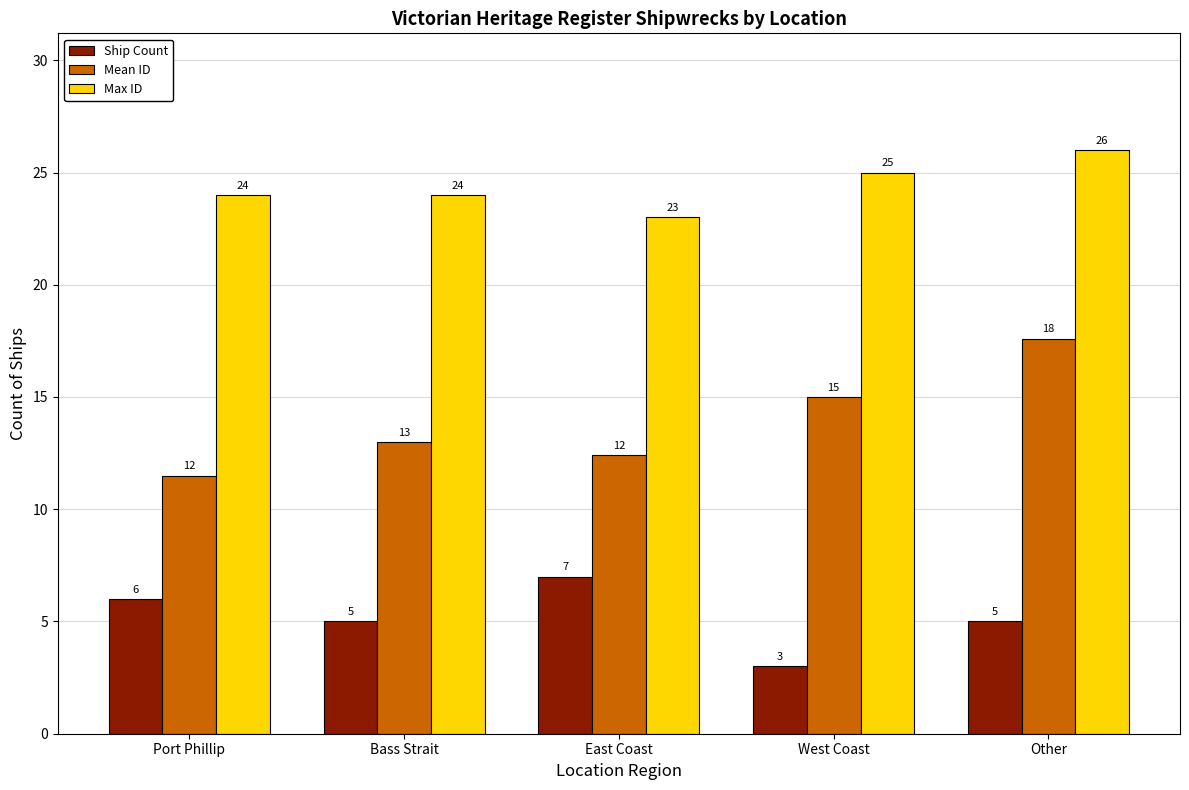

What is the difference between the highest and lowest values at East Coast?

16.0